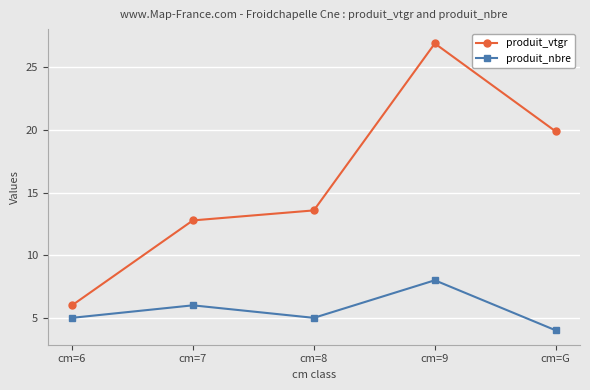

What is the label of the 5th point from the right?

cm=6